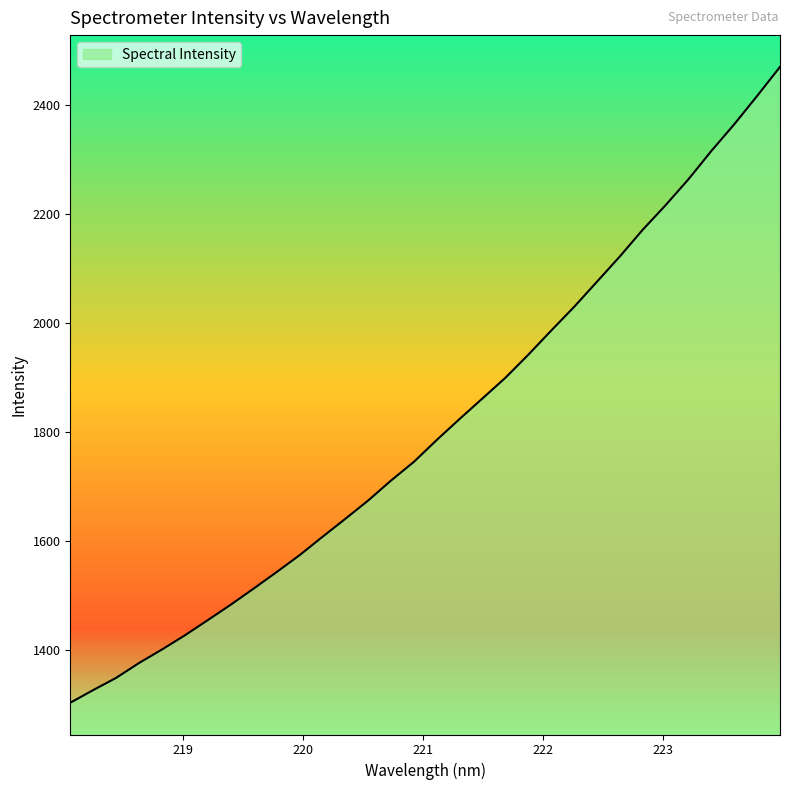

What is the difference between the maximum and minimum values?

1165.3